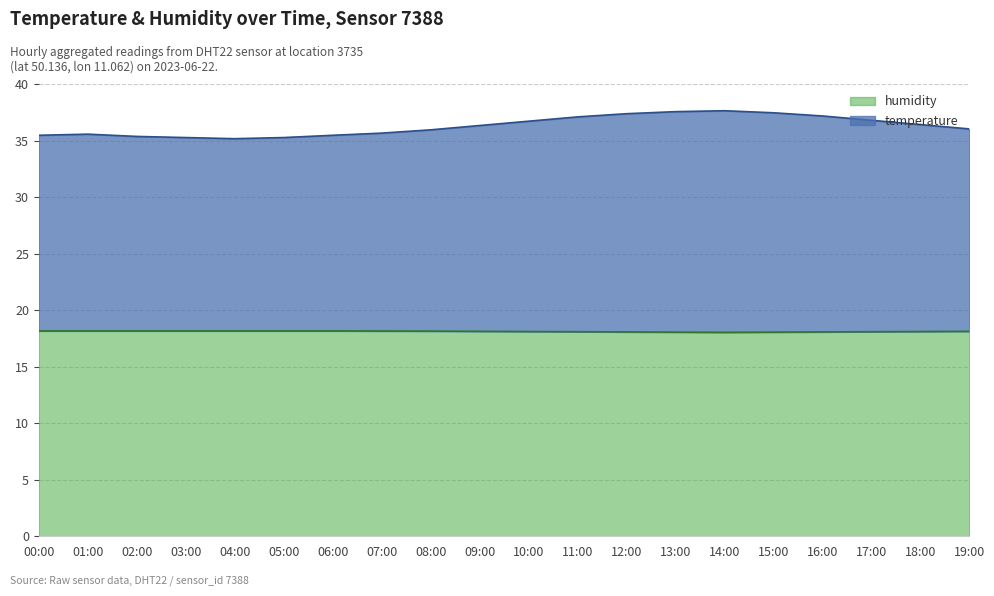

At which label does humidity reach its peak?

00:00